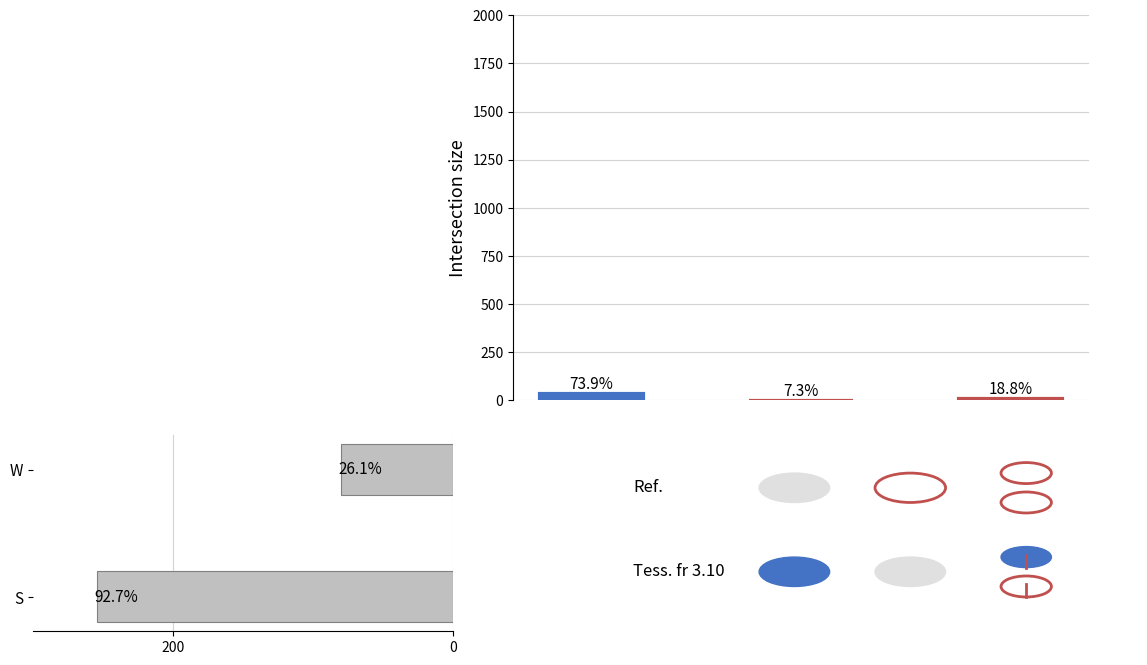

Count the values in the range 4 to 40.

3